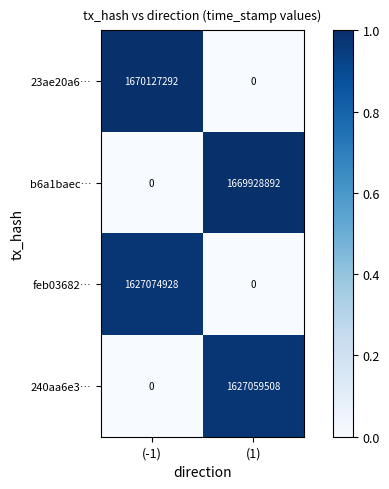

Which series changed the most between (-1) and (1)?

23ae20a6…